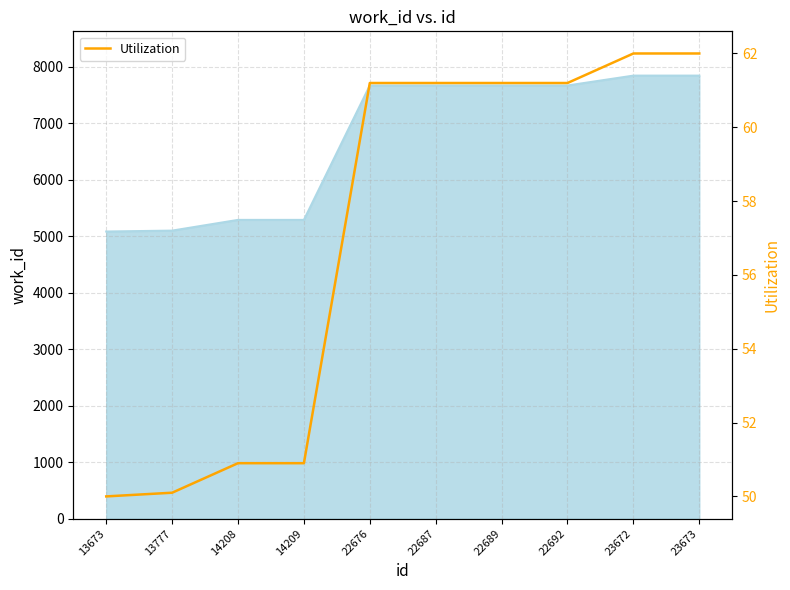

What is the difference between the values at 13673 and 14209?

0.9